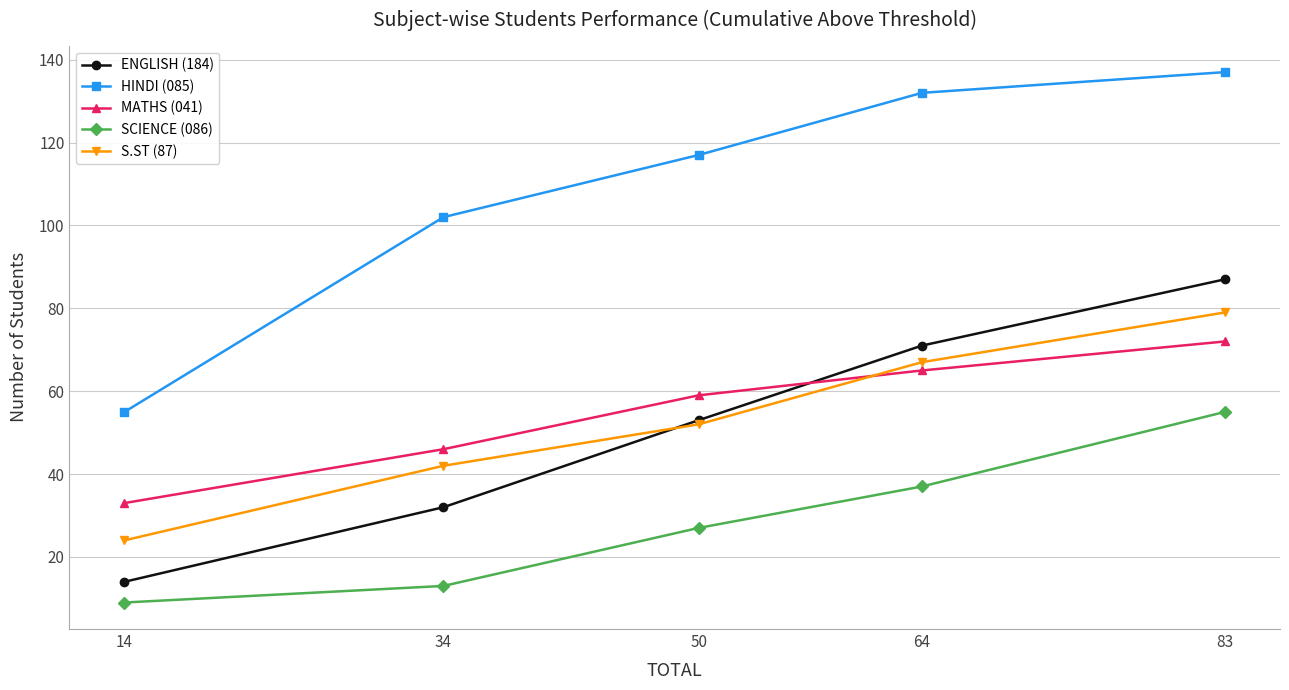

How many lines are shown in the chart?

5